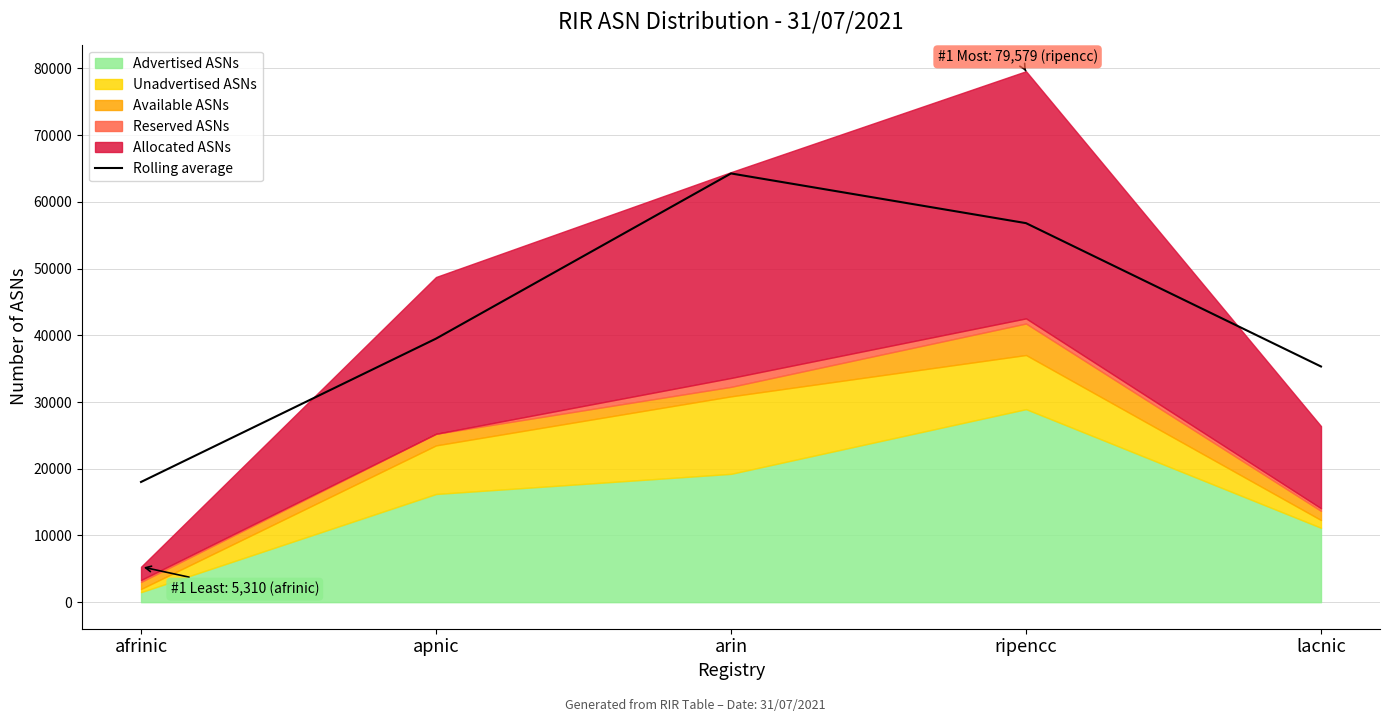

Where is the first local maximum?

arin